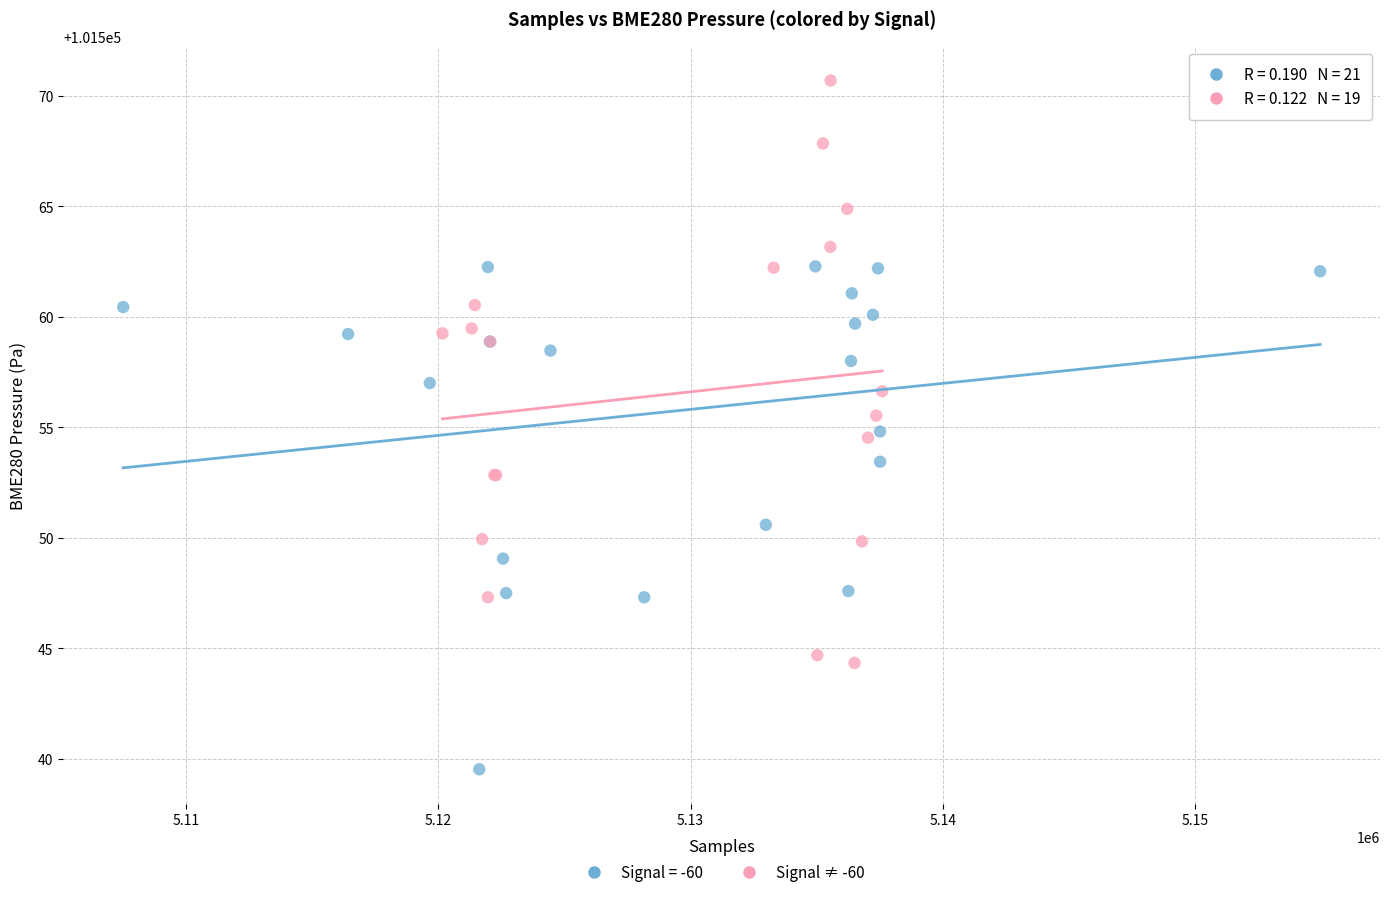

Which series reaches the maximum Y coordinate?

Signal ≠ -60